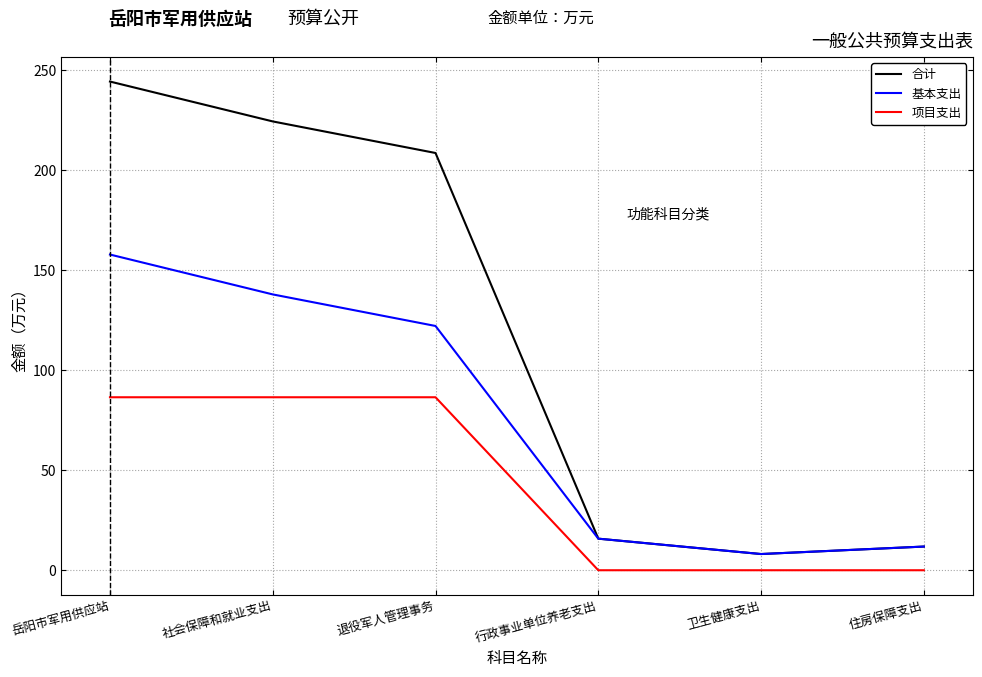

What is the highest value of the 基本支出 series?

157.9